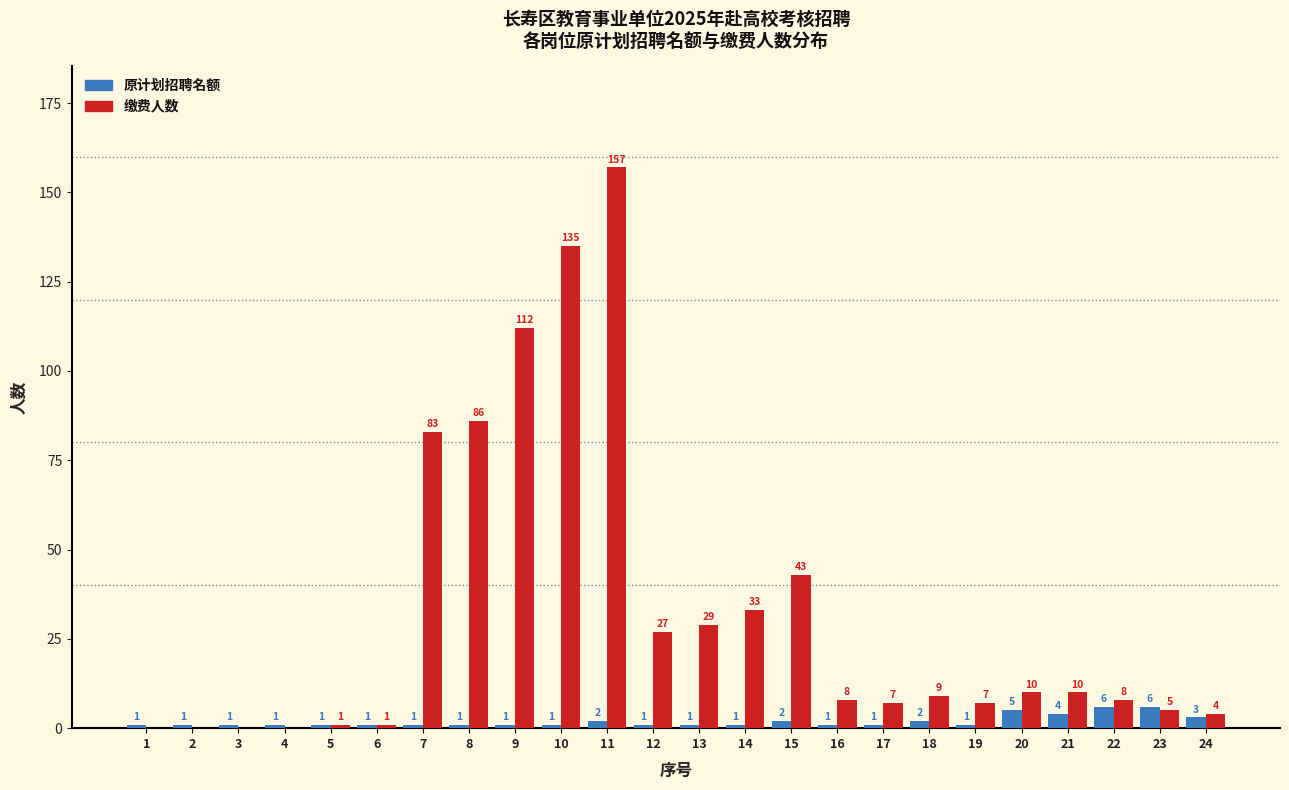

Reading left to right, transcribe all the data shown in this chart.

原计划招聘名额: 1=1	2=1	3=1	4=1	5=1	6=1	7=1	8=1	9=1	10=1	11=2	12=1	13=1	14=1	15=2	16=1	17=1	18=2	19=1	20=5	21=4	22=6	23=6	24=3
缴费人数: 1=0	2=0	3=0	4=0	5=1	6=1	7=83	8=86	9=112	10=135	11=157	12=27	13=29	14=33	15=43	16=8	17=7	18=9	19=7	20=10	21=10	22=8	23=5	24=4